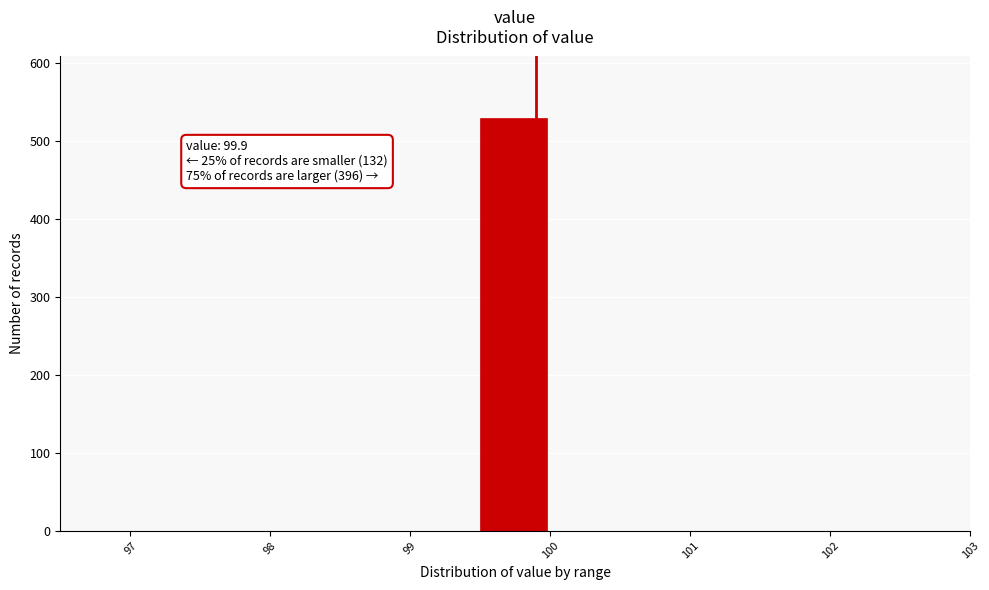

Which range on the x-axis has the tallest bar?

99.5 to 100.0